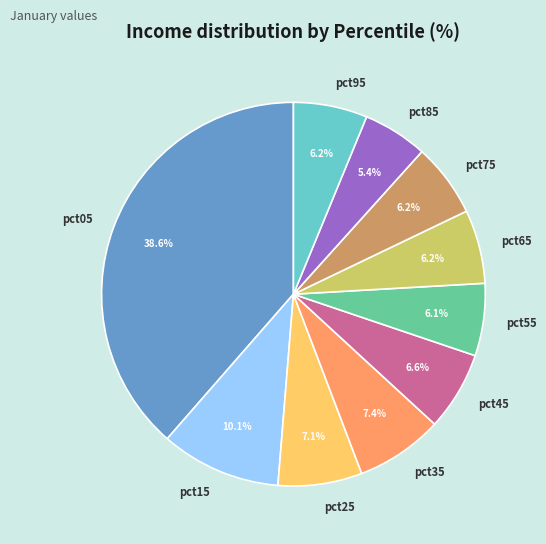

Which slice is the largest?

pct05